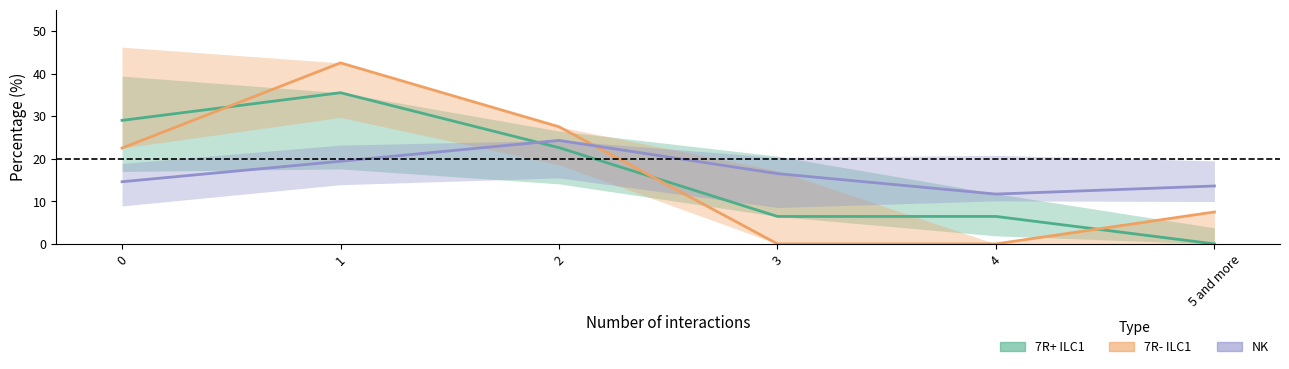

Rank the series by their maximum value, from highest to lowest.

7R- ILC1, 7R+ ILC1, NK